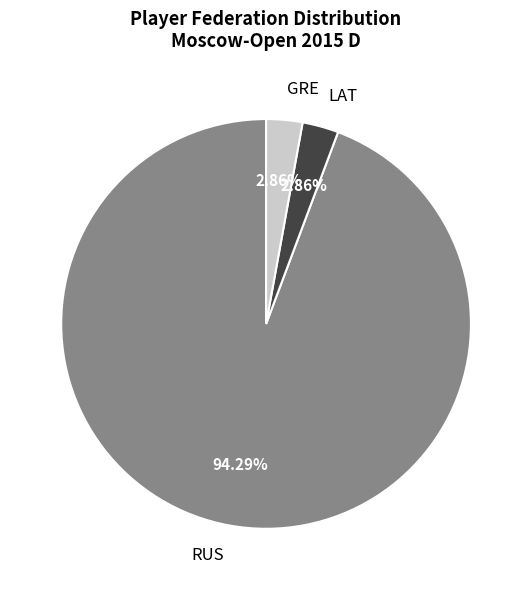

To the nearest percent, what is the combined percentage of RUS and LAT?

97%